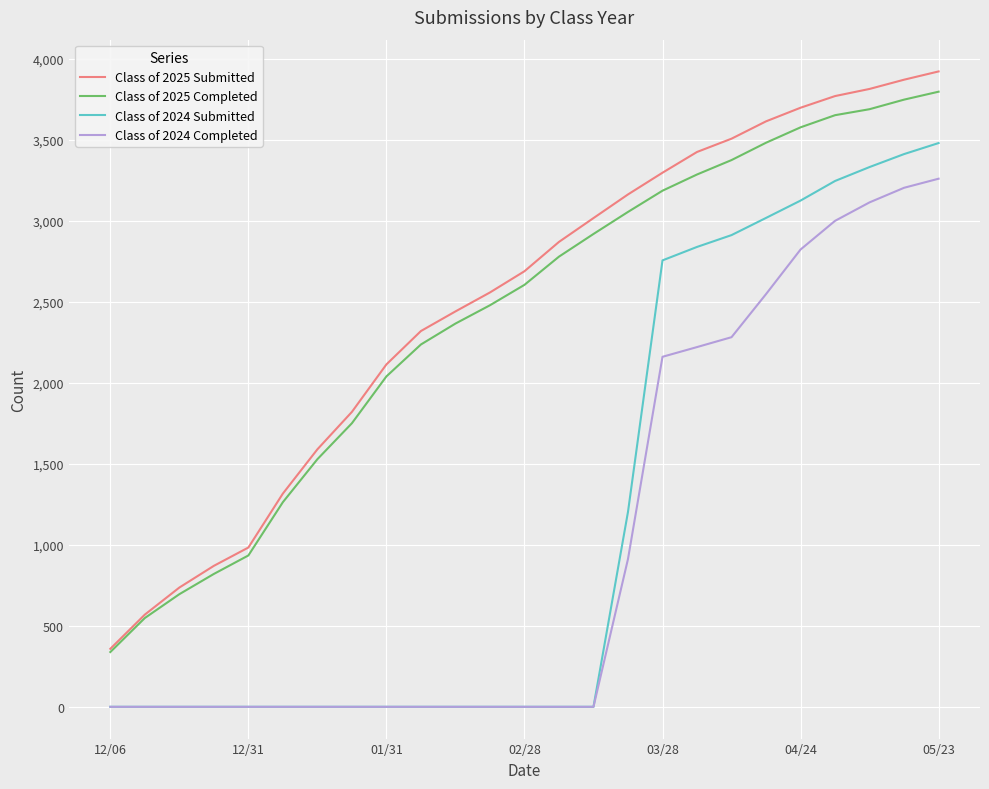

Which series has the largest total across all categories?

Class of 2025 Submitted